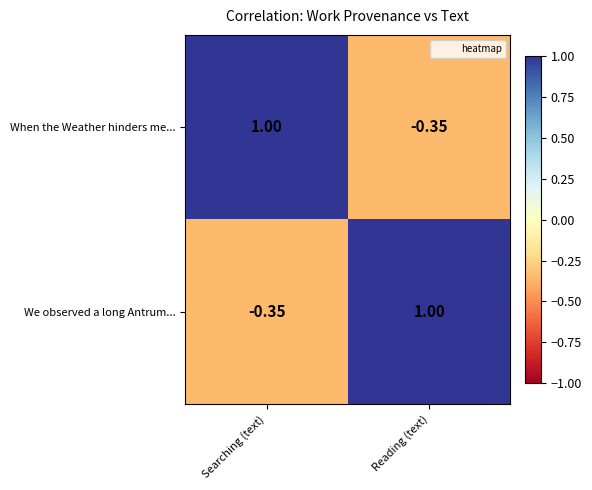

At Reading (text), list the series in order from largest to smallest.

We observed a long Antrum..., When the Weather hinders me...